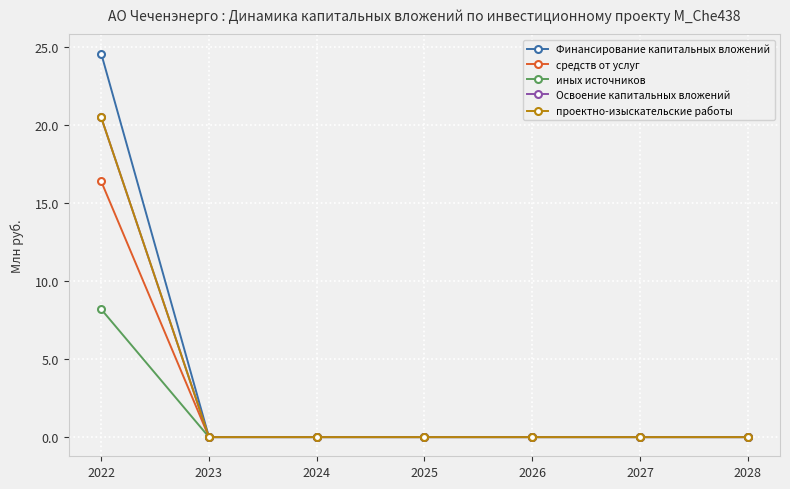

Does the chart have visible grid lines?

Yes